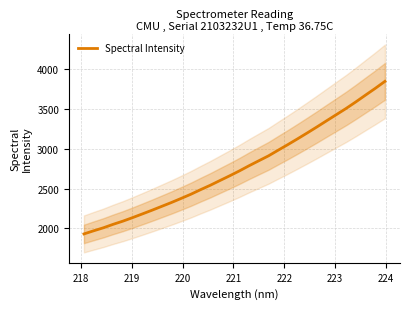

What is the difference between the second highest and second lowest values?

1785.6